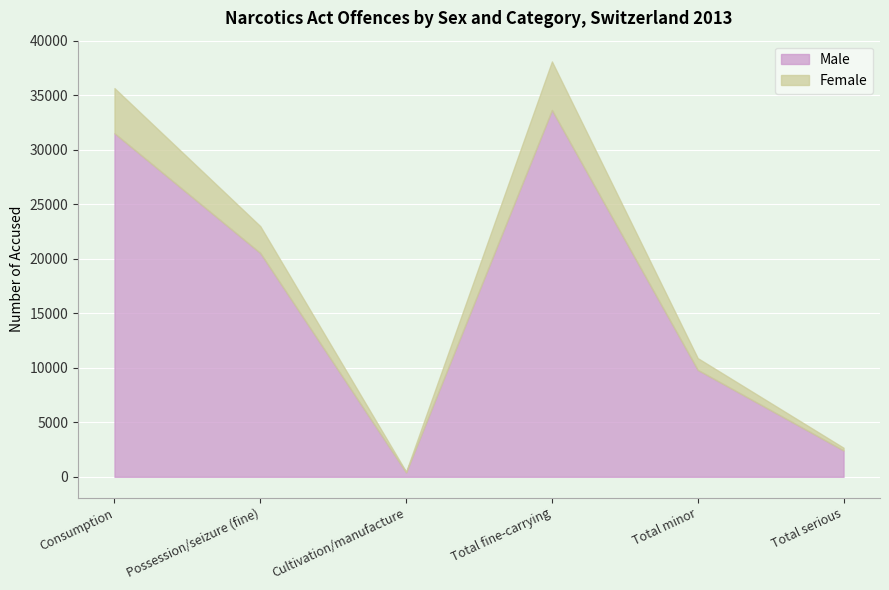

Is it true that Male equals 29771 at Possession/seizure (fine)?

False